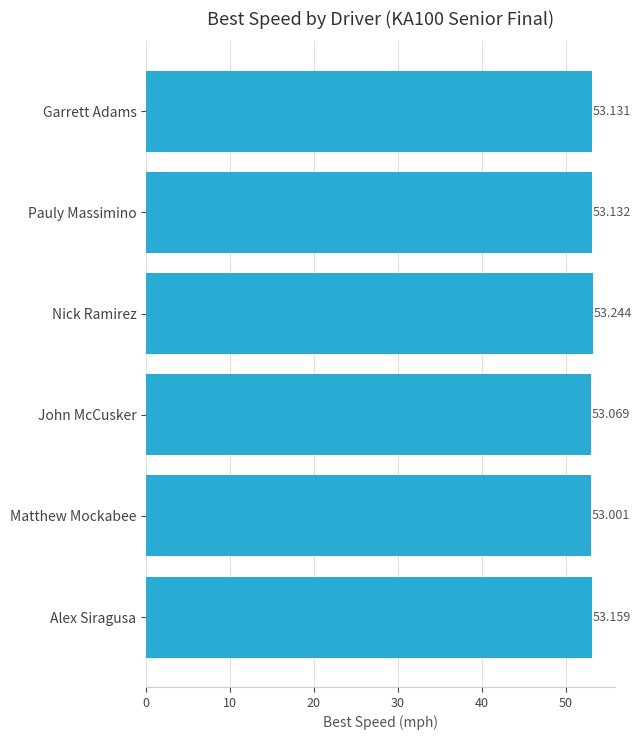

List the labels in order of value, largest first.

Nick Ramirez, Alex Siragusa, Pauly Massimino, Garrett Adams, John McCusker, Matthew Mockabee